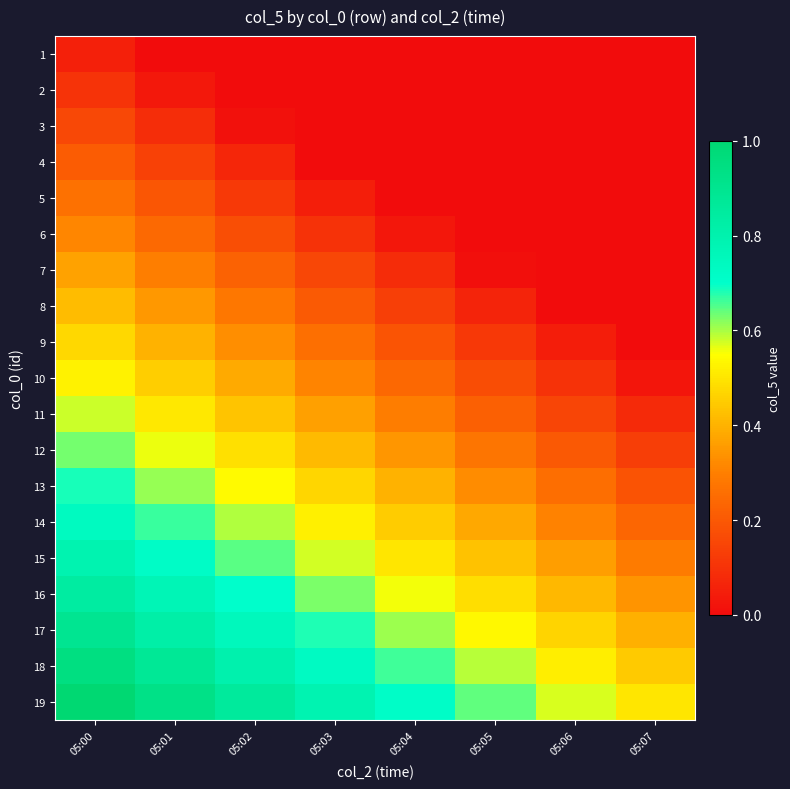

Reading left to right, transcribe all the data shown in this chart.

1: 05:00=0.1	05:01=0.0	05:02=0.0	05:03=0.0	05:04=0.0	05:05=0.0	05:06=0.0	05:07=0.0
2: 05:00=0.1	05:01=0.0	05:02=0.0	05:03=0.0	05:04=0.0	05:05=0.0	05:06=0.0	05:07=0.0
3: 05:00=0.2	05:01=0.1	05:02=0.0	05:03=0.0	05:04=0.0	05:05=0.0	05:06=0.0	05:07=0.0
4: 05:00=0.2	05:01=0.1	05:02=0.1	05:03=0.0	05:04=0.0	05:05=0.0	05:06=0.0	05:07=0.0
5: 05:00=0.3	05:01=0.2	05:02=0.1	05:03=0.0	05:04=0.0	05:05=0.0	05:06=0.0	05:07=0.0
6: 05:00=0.3	05:01=0.2	05:02=0.2	05:03=0.1	05:04=0.0	05:05=0.0	05:06=0.0	05:07=0.0
7: 05:00=0.4	05:01=0.3	05:02=0.2	05:03=0.2	05:04=0.1	05:05=0.0	05:06=0.0	05:07=0.0
8: 05:00=0.4	05:01=0.3	05:02=0.3	05:03=0.2	05:04=0.1	05:05=0.1	05:06=0.0	05:07=0.0
9: 05:00=0.5	05:01=0.4	05:02=0.3	05:03=0.3	05:04=0.2	05:05=0.1	05:06=0.0	05:07=0.0
10: 05:00=0.5	05:01=0.5	05:02=0.4	05:03=0.3	05:04=0.2	05:05=0.2	05:06=0.1	05:07=0.0
11: 05:00=0.6	05:01=0.5	05:02=0.4	05:03=0.4	05:04=0.3	05:05=0.2	05:06=0.2	05:07=0.1
12: 05:00=0.6	05:01=0.6	05:02=0.5	05:03=0.4	05:04=0.3	05:05=0.3	05:06=0.2	05:07=0.1
13: 05:00=0.7	05:01=0.6	05:02=0.5	05:03=0.5	05:04=0.4	05:05=0.3	05:06=0.3	05:07=0.2
14: 05:00=0.7	05:01=0.7	05:02=0.6	05:03=0.5	05:04=0.5	05:05=0.4	05:06=0.3	05:07=0.2
15: 05:00=0.8	05:01=0.7	05:02=0.6	05:03=0.6	05:04=0.5	05:05=0.4	05:06=0.4	05:07=0.3
16: 05:00=0.8	05:01=0.8	05:02=0.7	05:03=0.6	05:04=0.6	05:05=0.5	05:06=0.4	05:07=0.3
17: 05:00=0.9	05:01=0.8	05:02=0.8	05:03=0.7	05:04=0.6	05:05=0.5	05:06=0.5	05:07=0.4
18: 05:00=0.9	05:01=0.9	05:02=0.8	05:03=0.7	05:04=0.7	05:05=0.6	05:06=0.5	05:07=0.4
19: 05:00=1.0	05:01=0.9	05:02=0.9	05:03=0.8	05:04=0.7	05:05=0.6	05:06=0.6	05:07=0.5